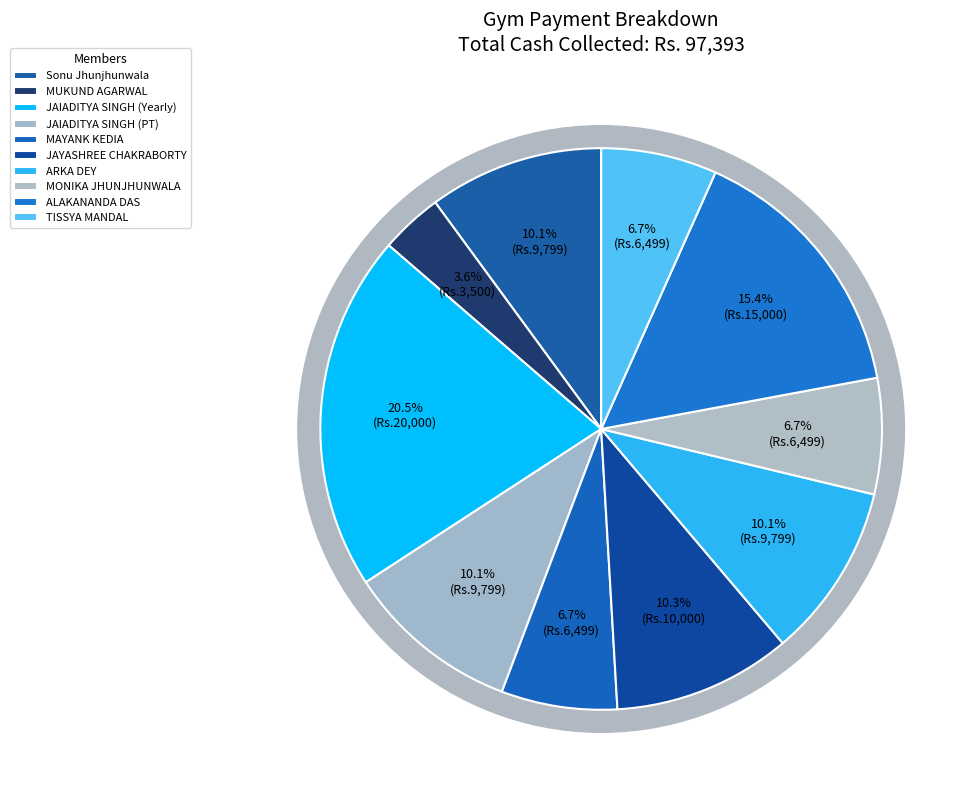

Is there any slice that represents more than half of the pie?

No